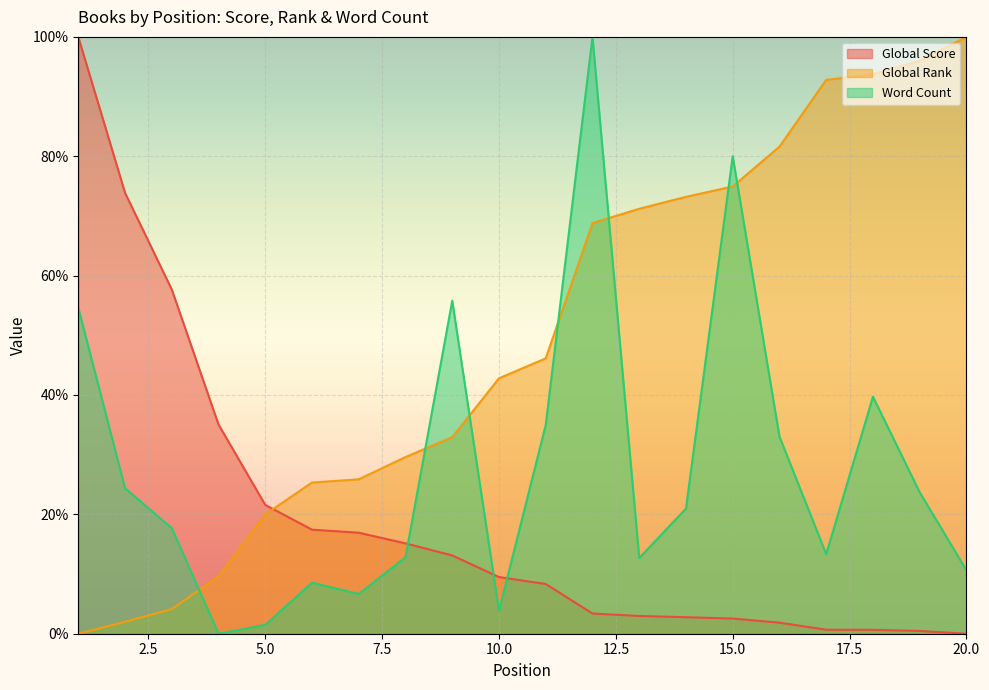

How many positive values does the Global Score series have?

19